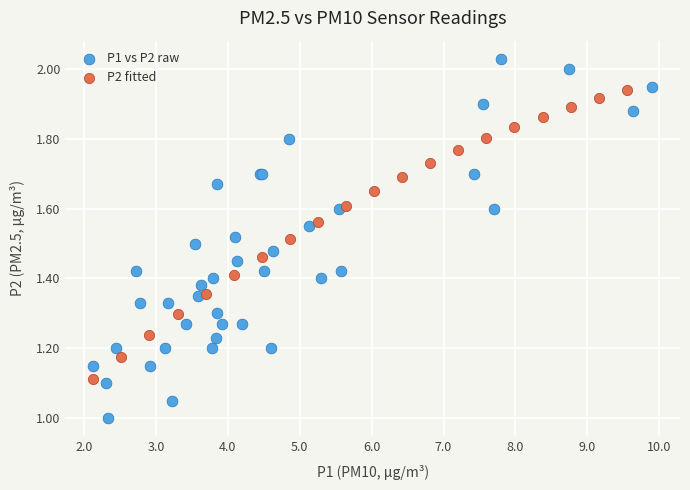

Which series has the widest spread of Y values?

P1 vs P2 raw